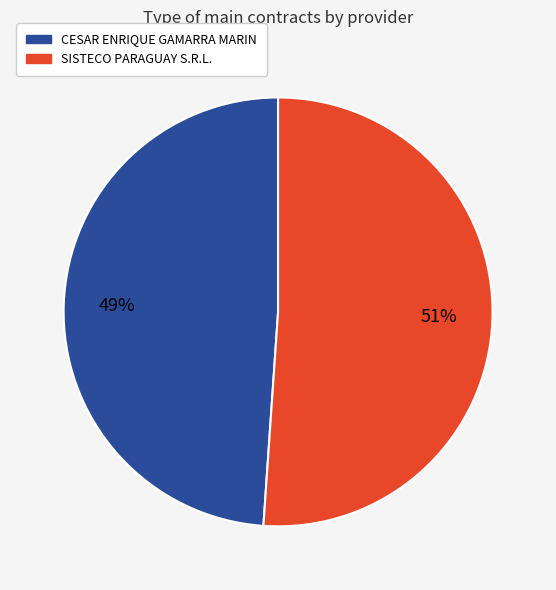

Which slice is the largest?

SISTECO PARAGUAY S.R.L.